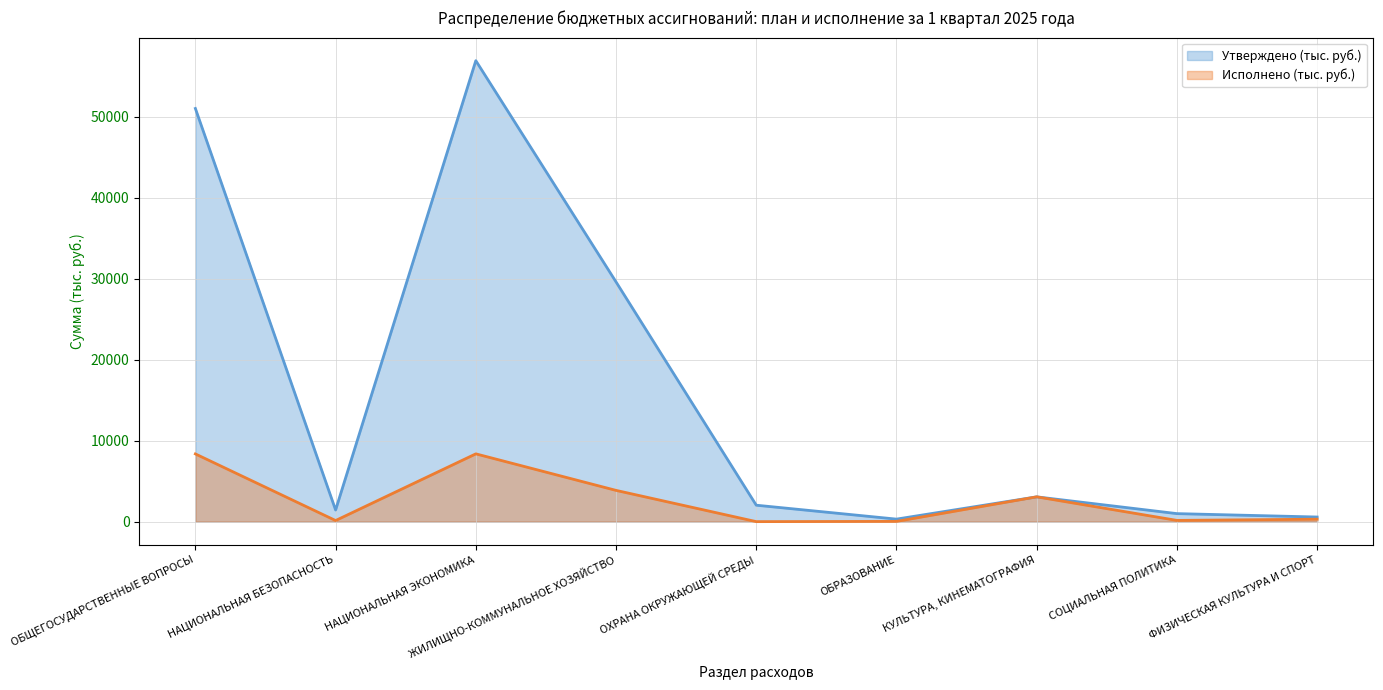

True or false: Утверждено (тыс. руб.) and Исполнено (тыс. руб.) cross at least once.

False